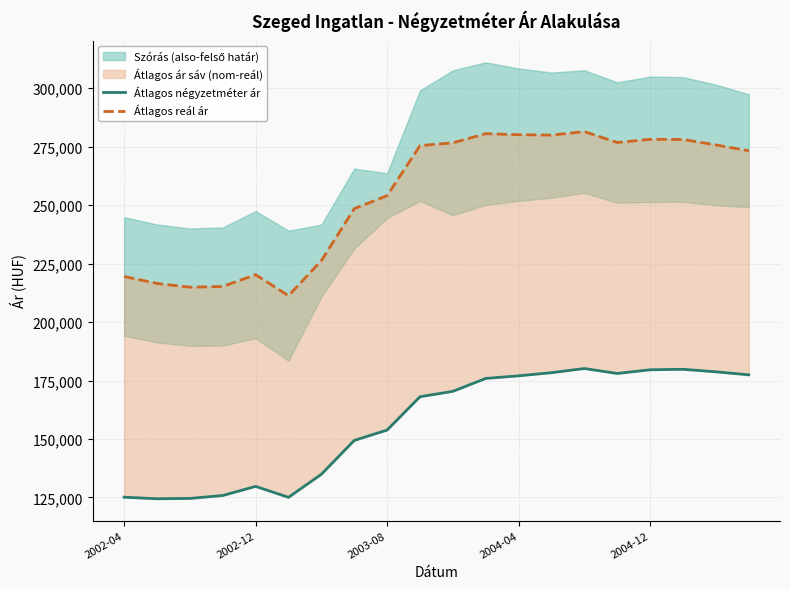

Which series has the widest spread of values?

Átlagos reál ár